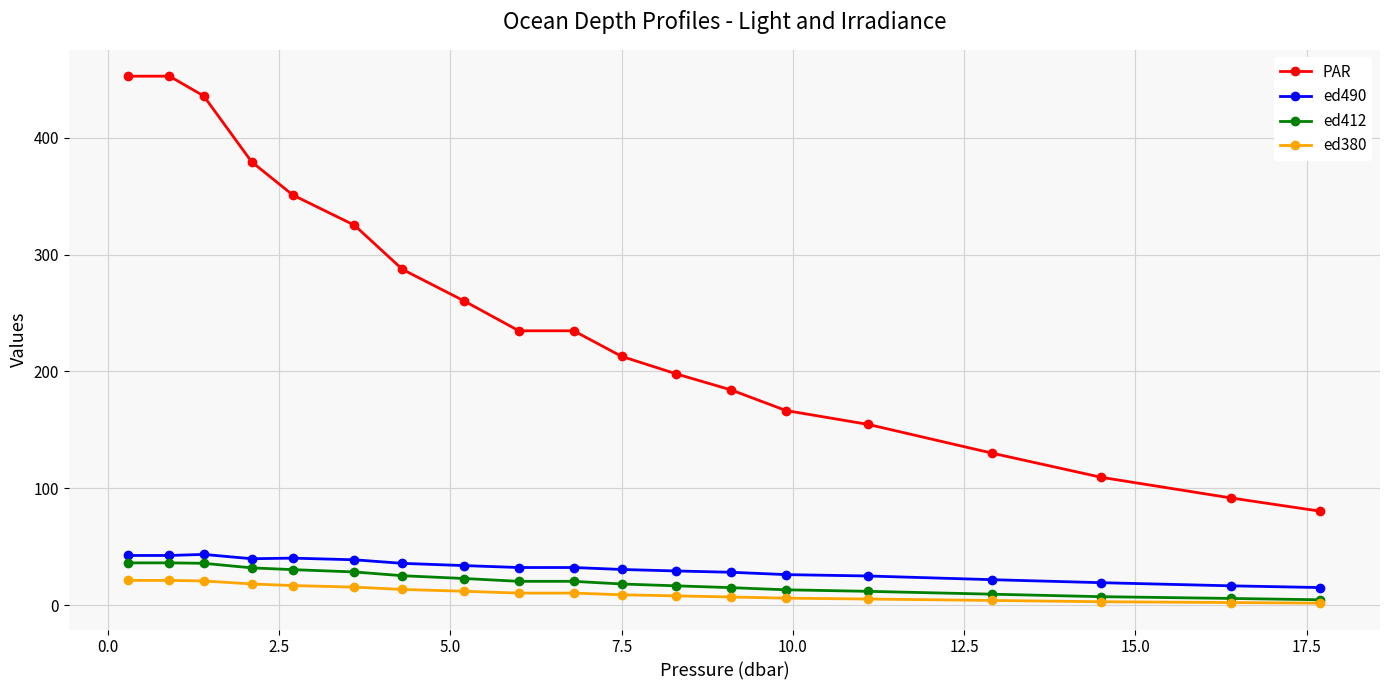

What is the maximum value for ed490?

43.4